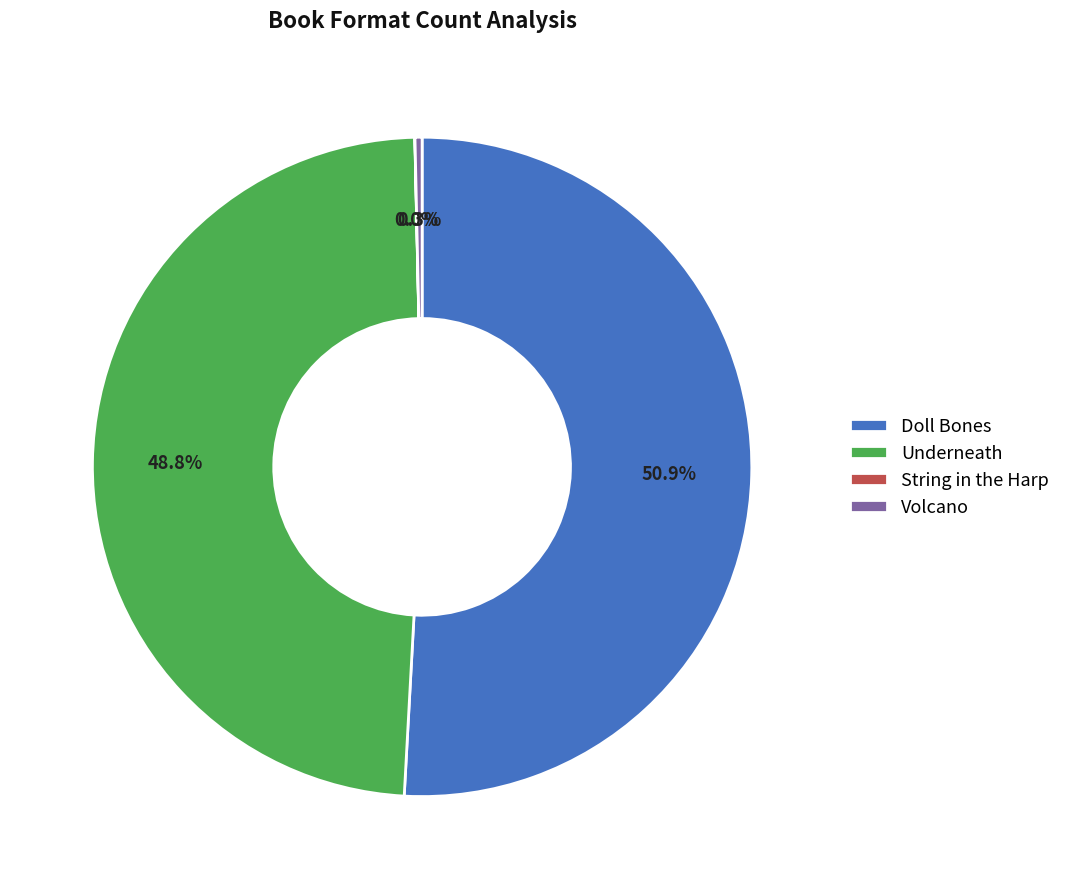

To the nearest percent, what is the difference between the largest and smallest slice percentages?

51%